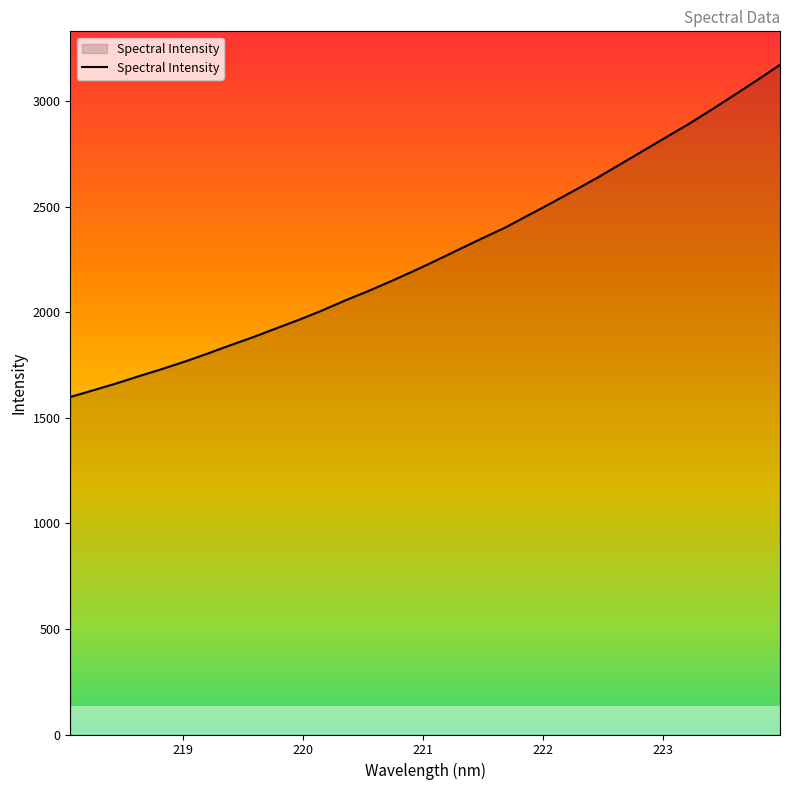

What is the minimum value for Spectral Intensity?

1598.4